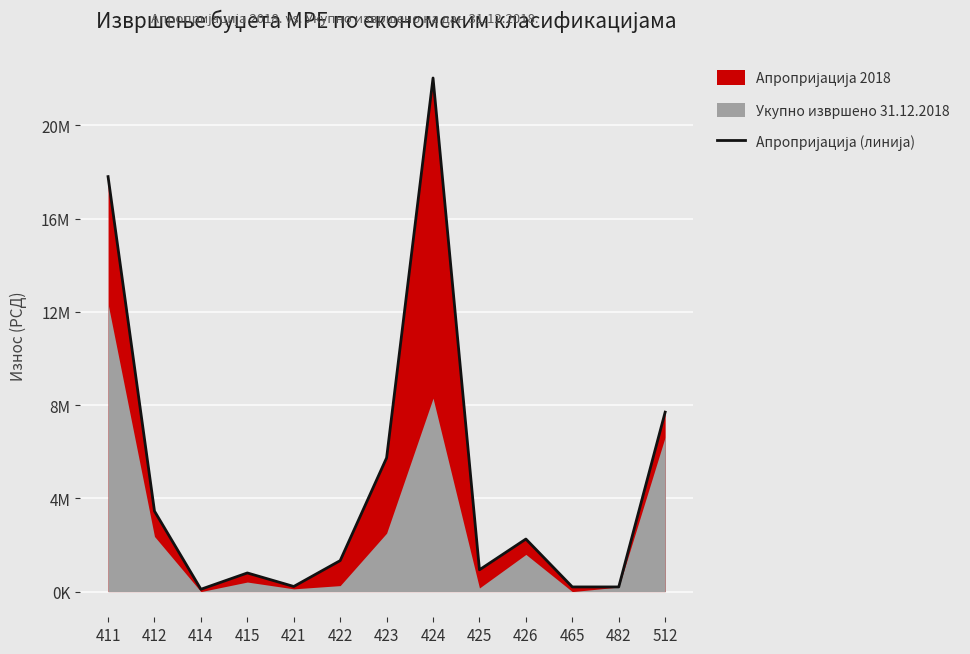

Is it true that the value at 426 is 2255000?

True